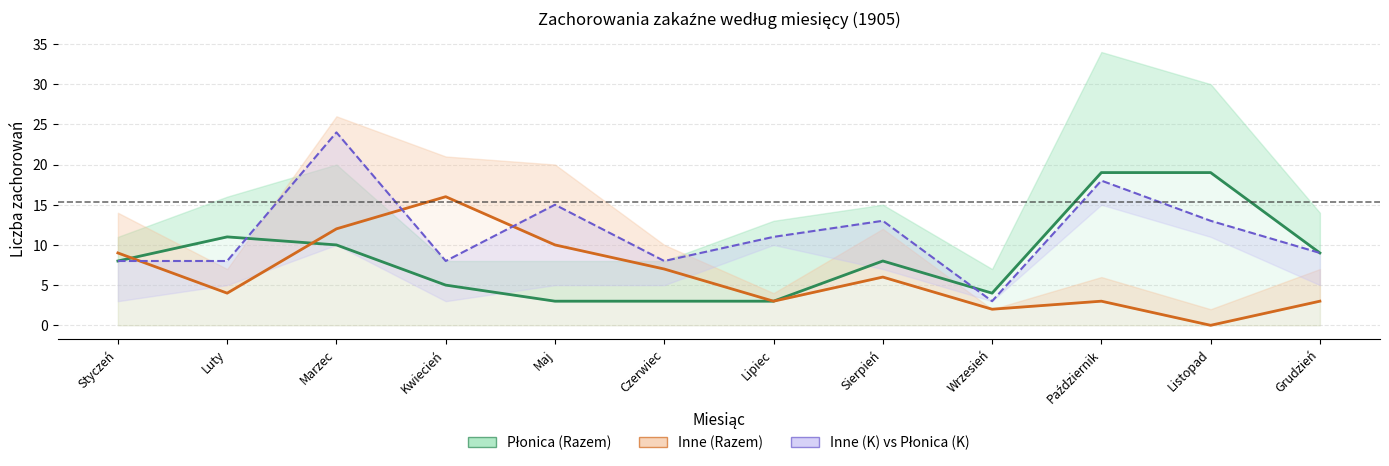

True or false: Płonica (M) and Inne (M) cross at least once.

True